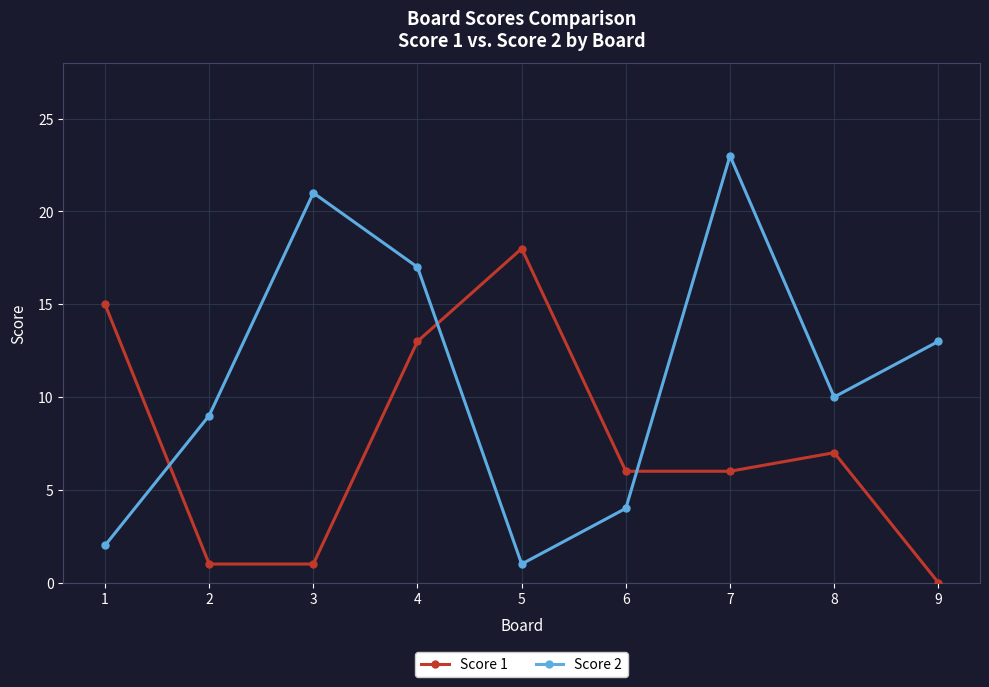

Rank the series by their maximum value, from highest to lowest.

Score 2, Score 1